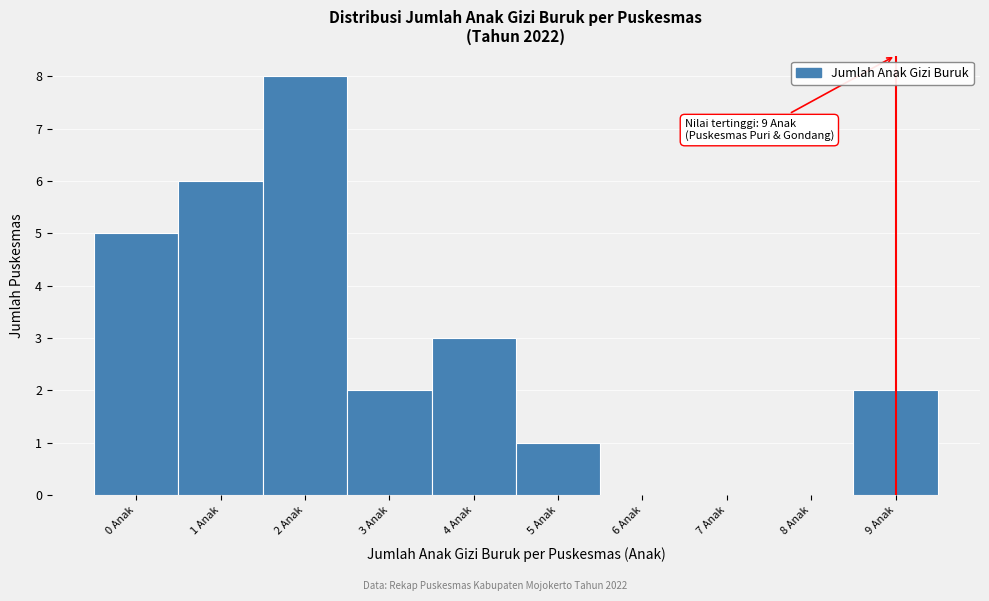

Which range on the x-axis has the tallest bar?

1.5 to 2.5